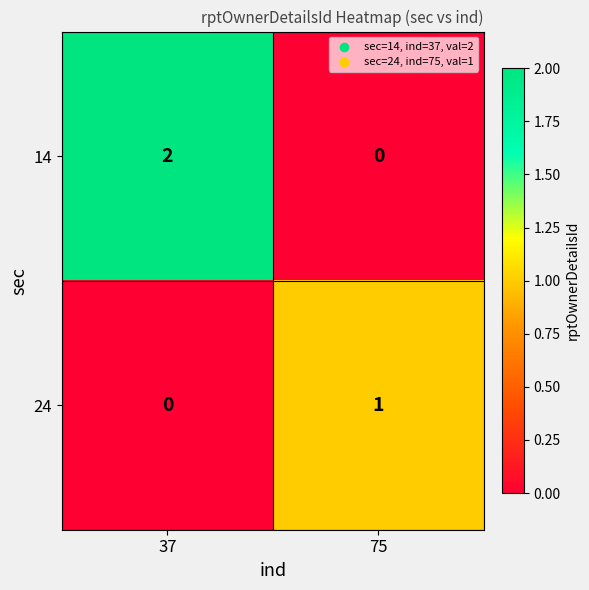

How many distinct data groups are displayed?

2